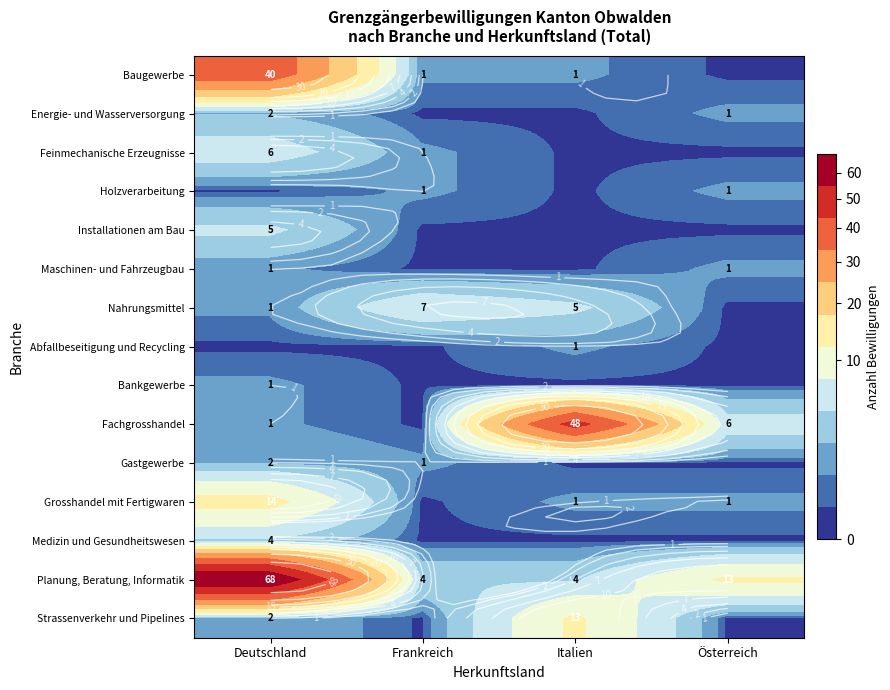

At which label does Feinmechanische Erzeugnisse first exceed 1?

Deutschland